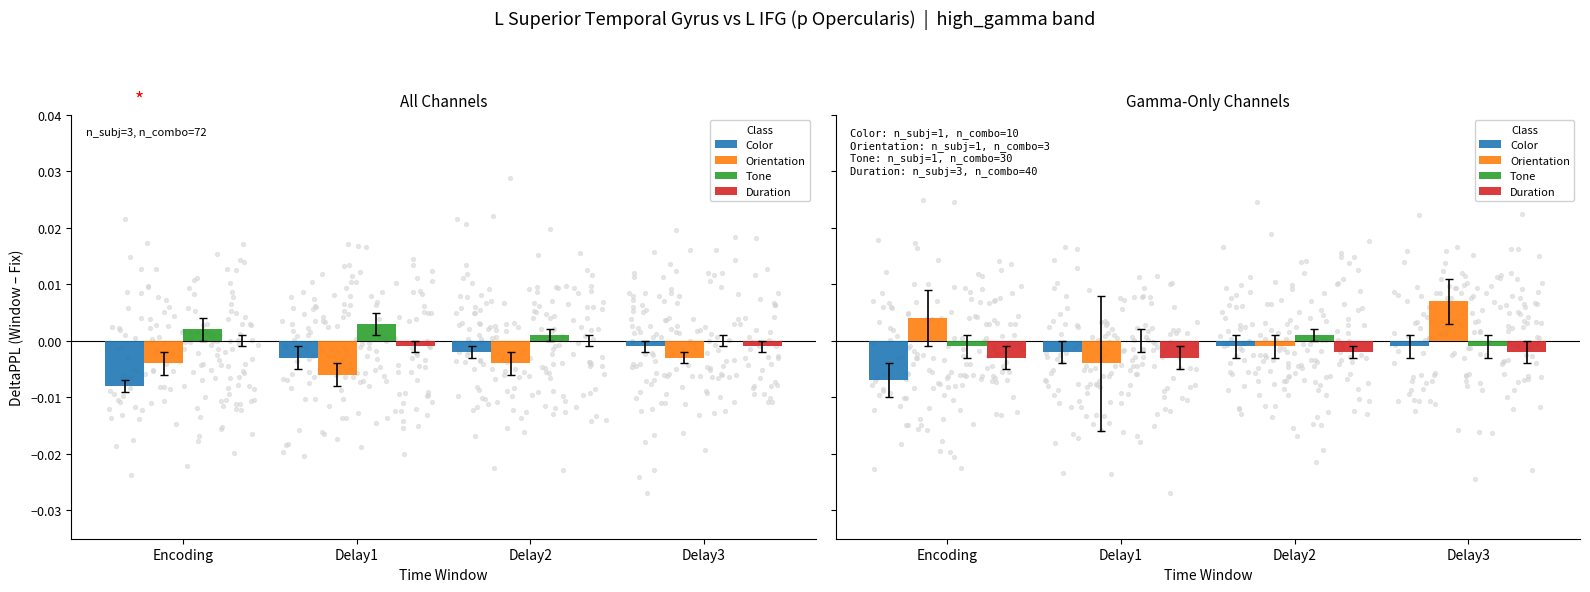

At how many categories does at least one series exceed 0?

3